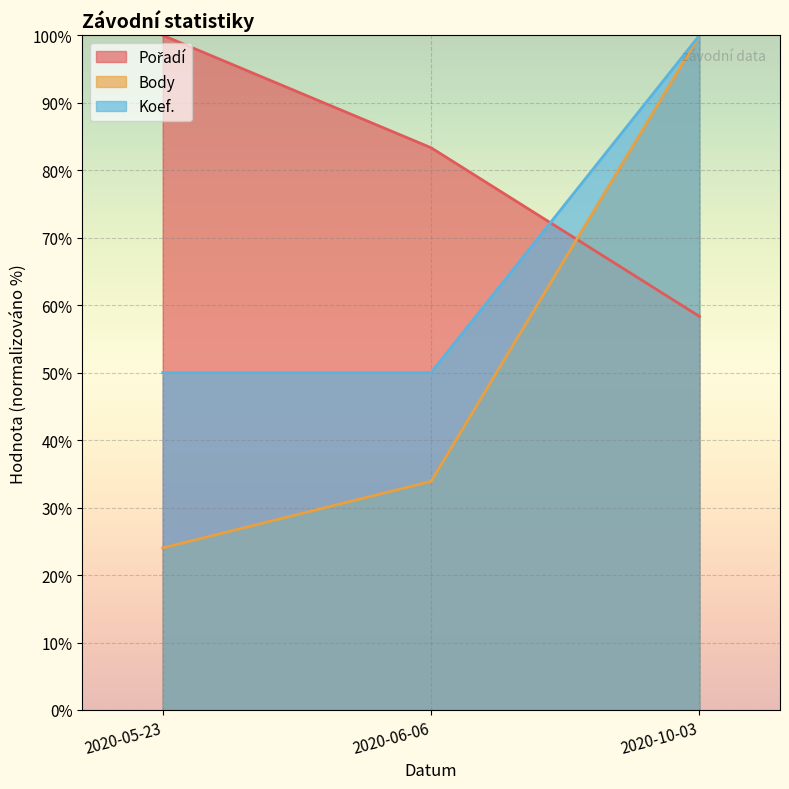

Reading left to right, list all the values displayed in this chart.

Pořadí: 100.0	83.3	58.3
Body: 24.0	33.9	100.0
Koef.: 50.0	50.0	100.0